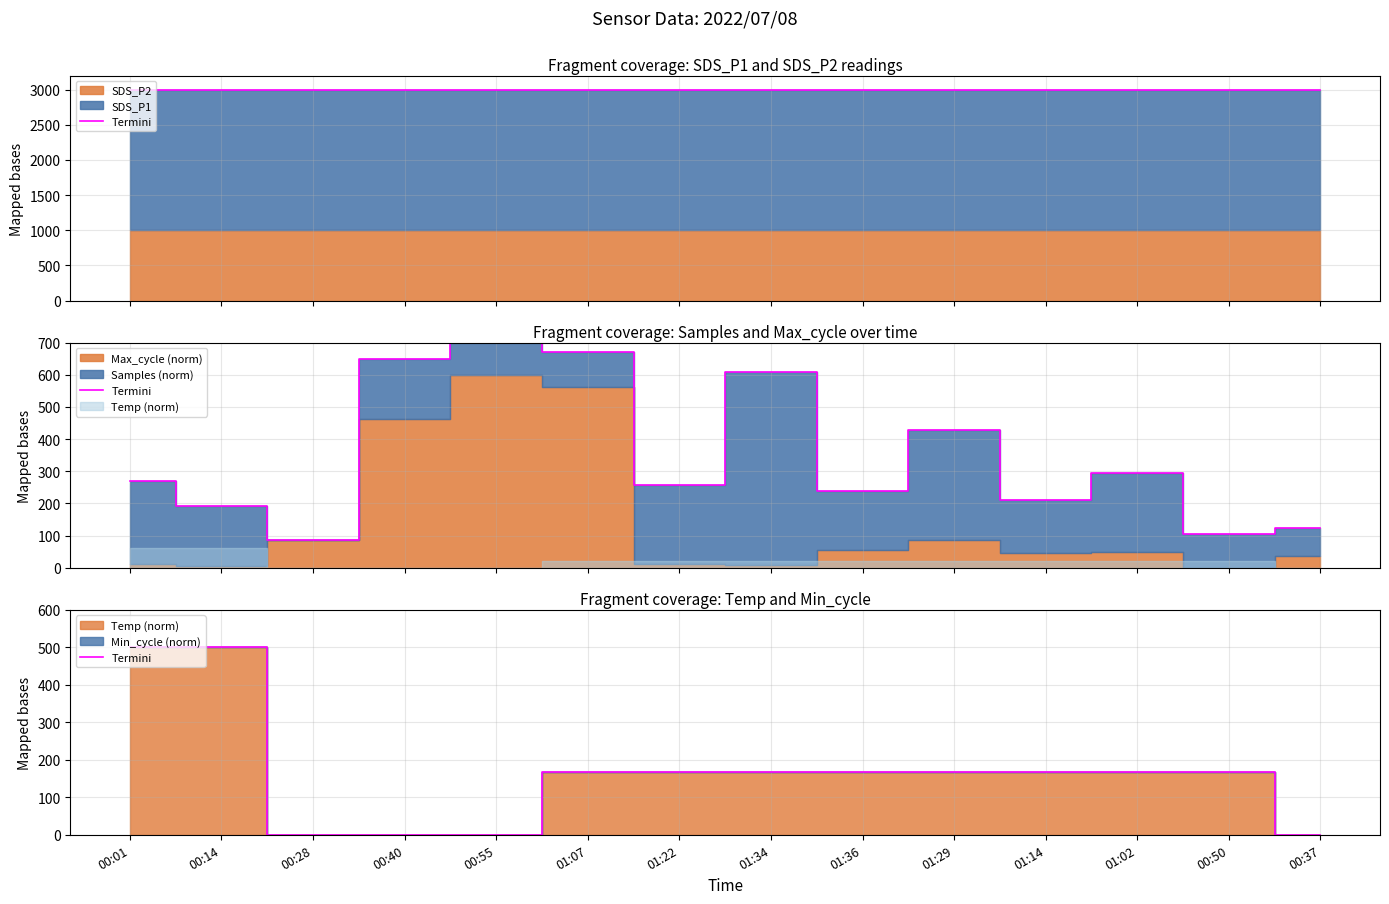

Read the value at 01:34.

166.7